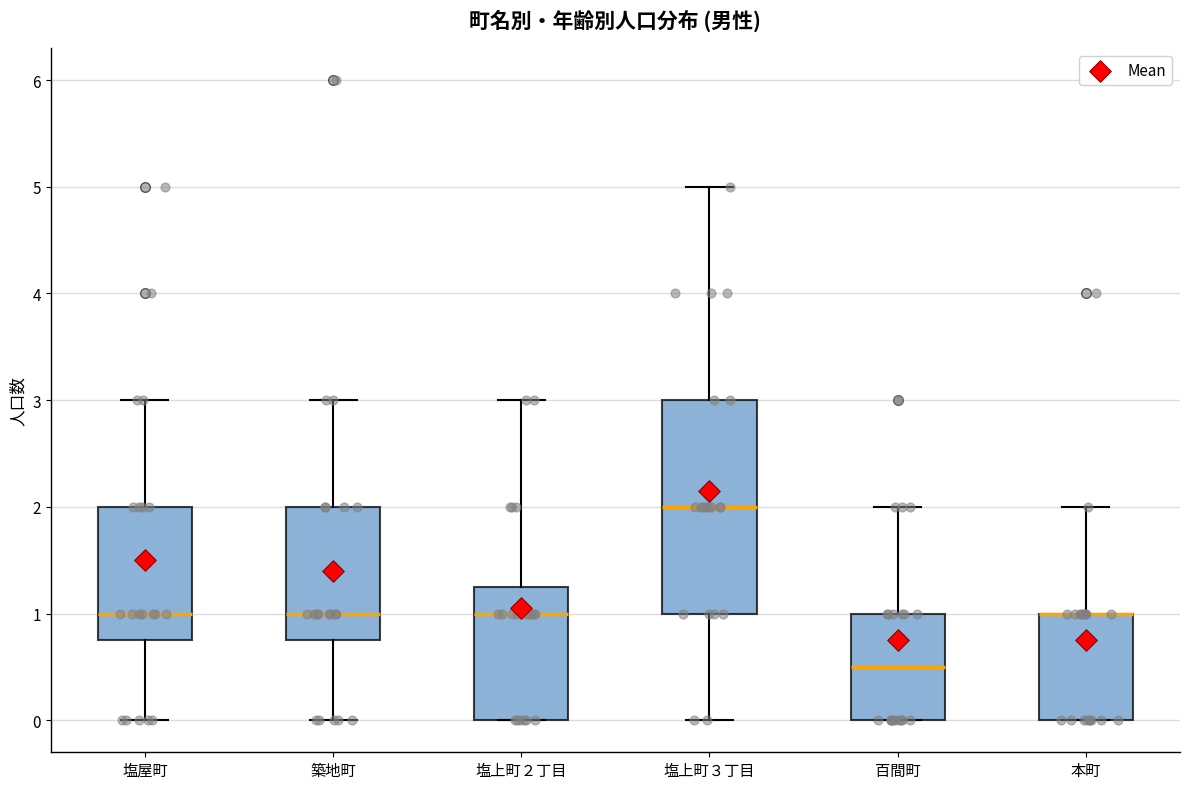

Reading left to right, read every box against the y-axis: the position of its median line, the range the box covers, and the ends of its whiskers. The values are not printed on the chart, so give them approximately, as read against the axis.

塩屋町: median 1.0, box 0.8 to 2.0, whiskers 0.0 to 3.0
築地町: median 1.0, box 0.8 to 2.0, whiskers 0.0 to 3.0
塩上町２丁目: median 1.0, box 0.0 to 1.3, whiskers 0.0 to 3.0
塩上町３丁目: median 2.0, box 1.0 to 3.0, whiskers 0.0 to 5.0
百間町: median 0.5, box 0.0 to 1.0, whiskers 0.0 to 2.0
本町: median 1.0 (drawn on the box's upper edge), box 0.0 to 1.0, whiskers 0.0 to 2.0